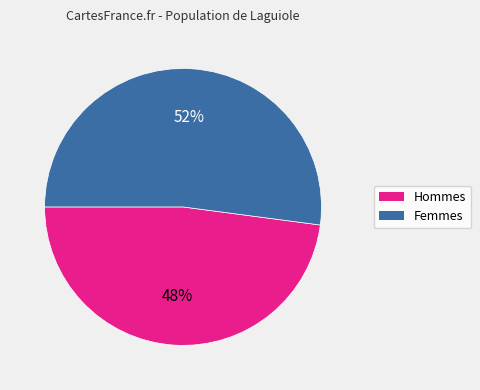

To the nearest percent, what is the difference between the largest and smallest slice percentages?

4%